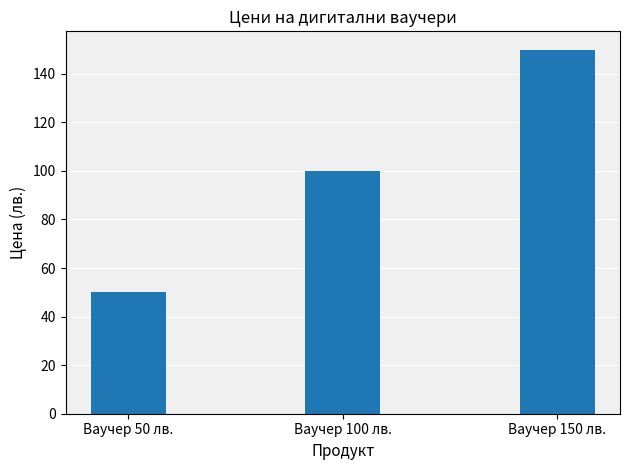

Rank the categories by value from highest to lowest.

Ваучер 150 лв., Ваучер 100 лв., Ваучер 50 лв.